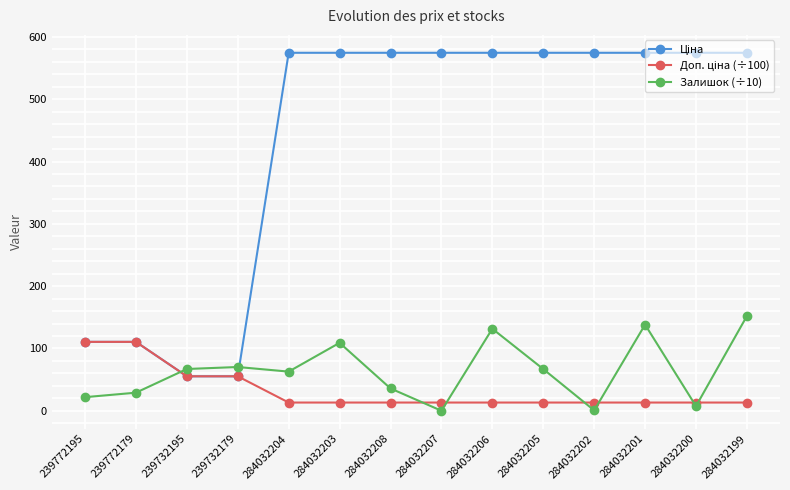

At how many categories does at least one series exceed 186?

10